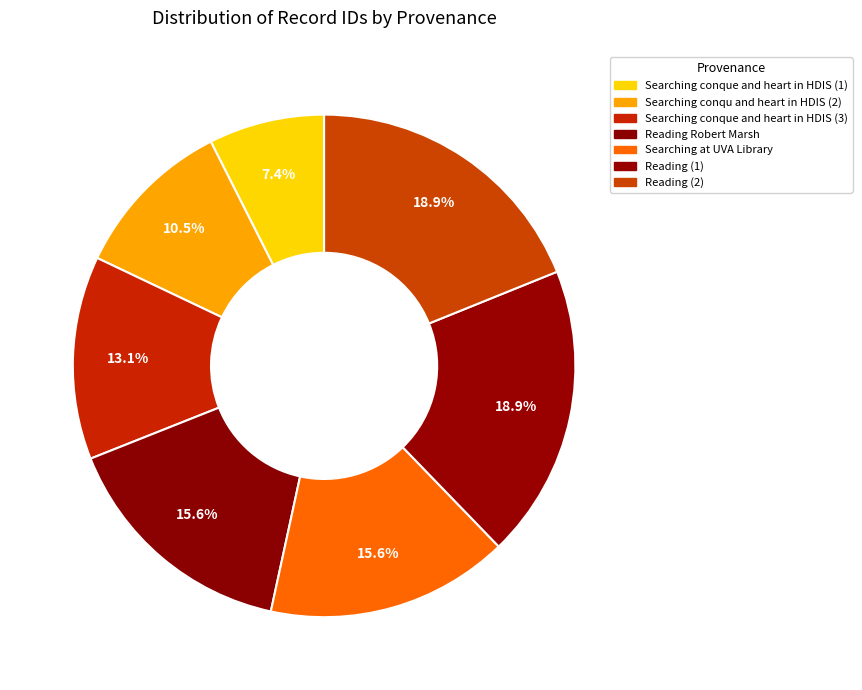

Count the number of slices in the pie.

7